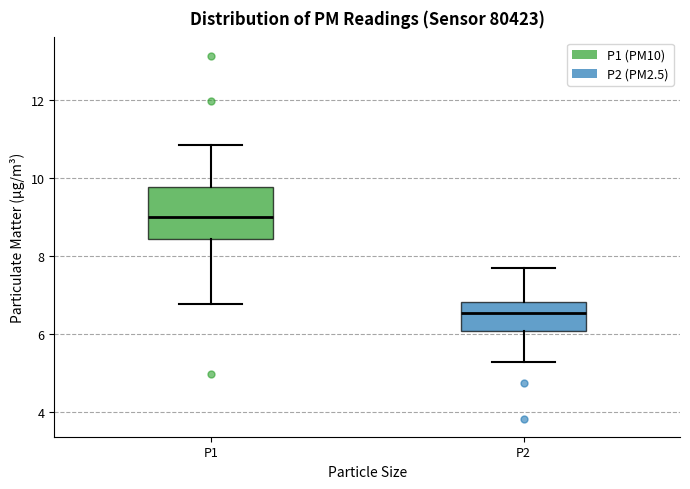

Which box's median line is the highest?

P1